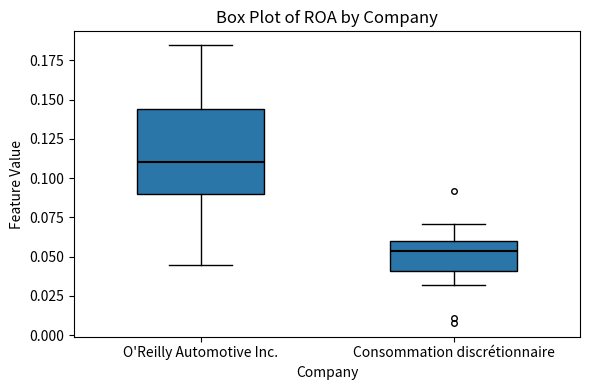

Which box's median line is the highest?

O'Reilly Automotive Inc.